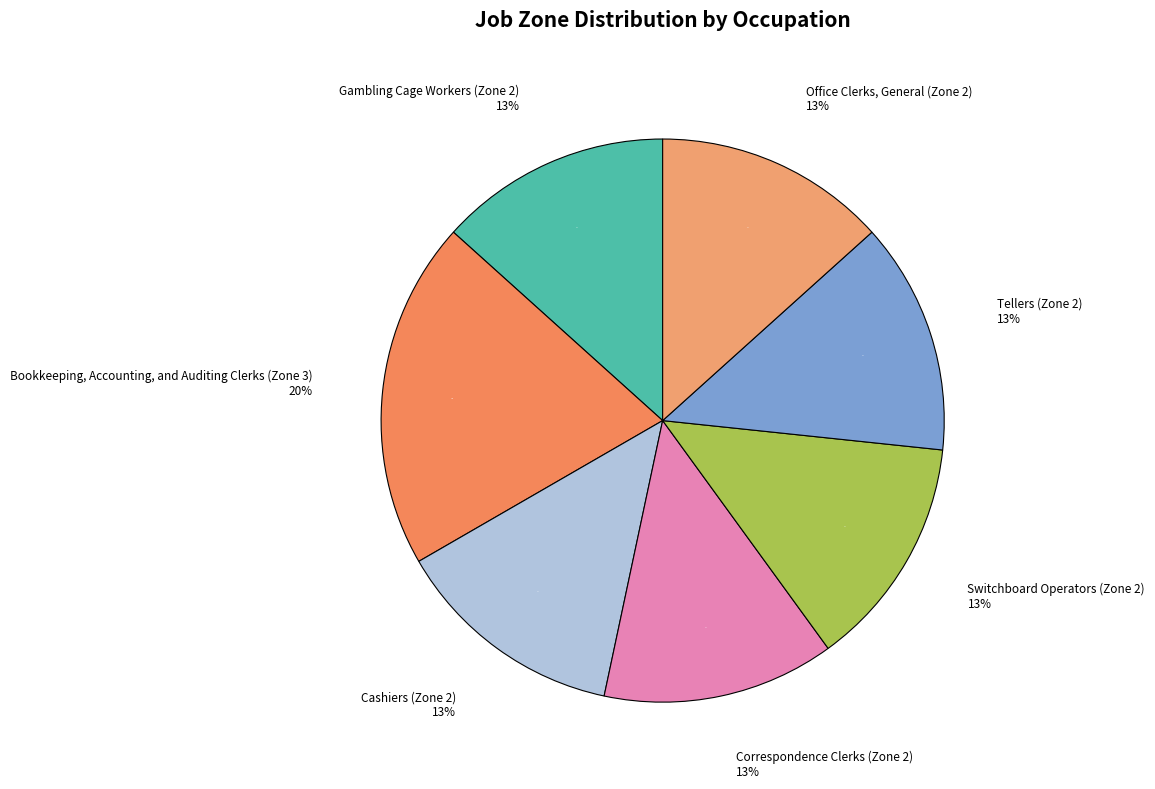

To the nearest percent, what portion does Office Clerks, General (Zone 2) represent?

13%